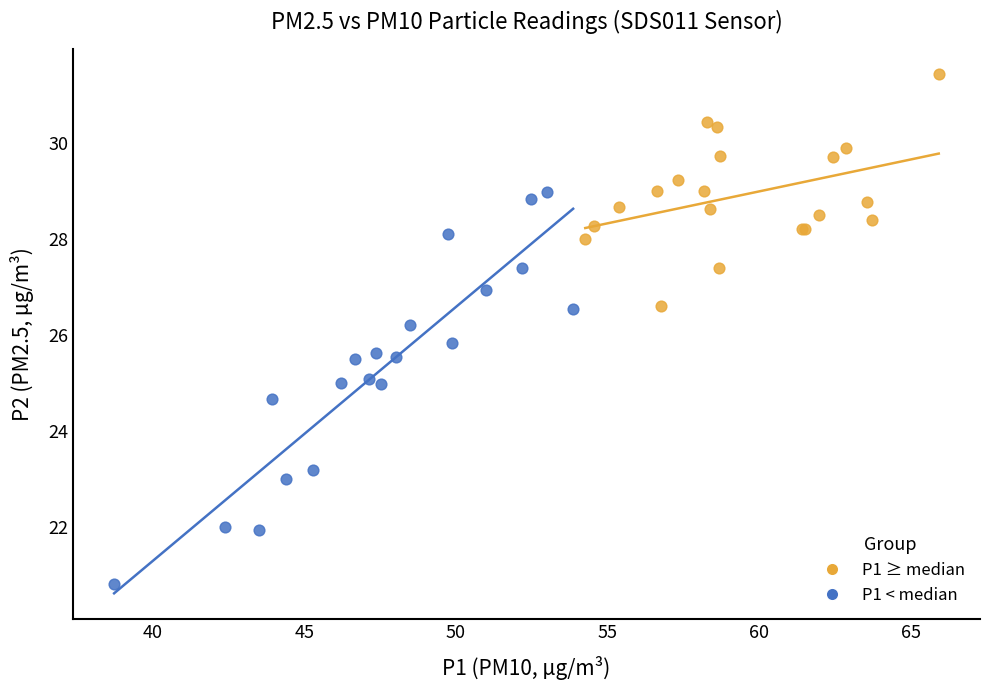

Which series reaches the maximum Y coordinate?

P1 ≥ median